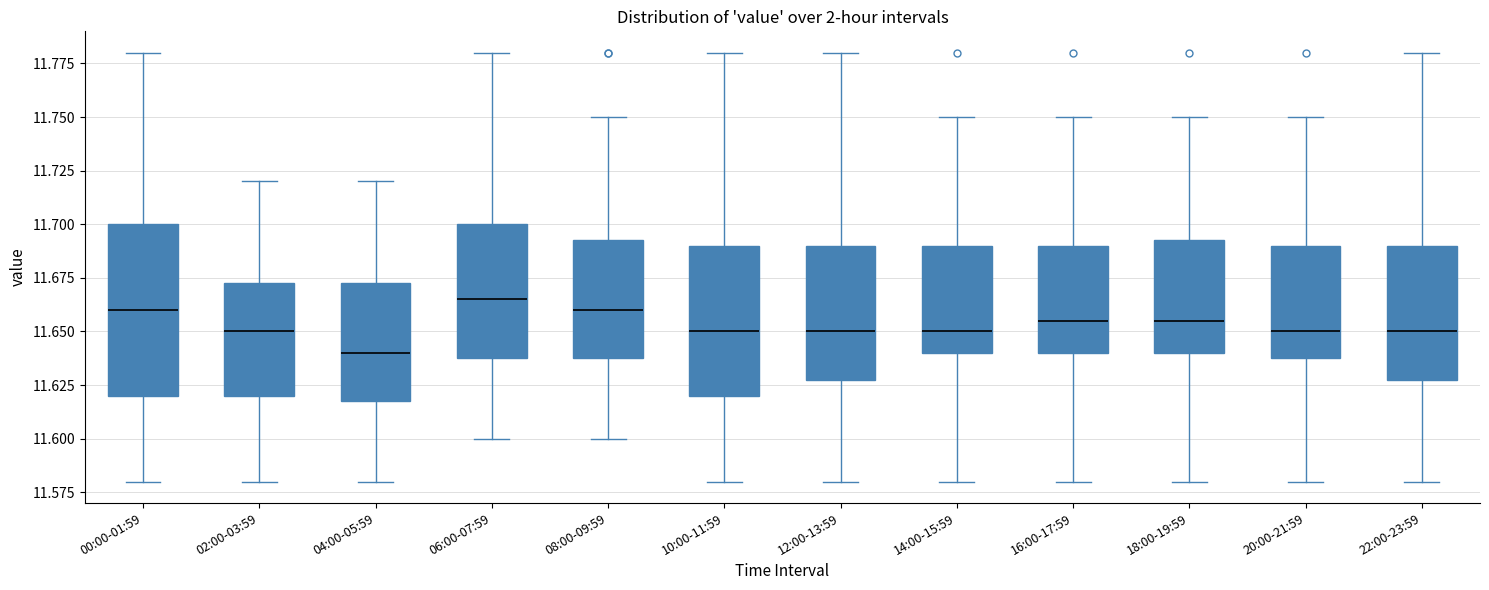

Reading left to right, read every box against the y-axis: the position of its median line, the range the box covers, and the ends of its whiskers. The values are not printed on the chart, so give them approximately, as read against the axis.

00:00-01:59: median 11.660, box 11.620 to 11.700, whiskers 11.580 to 11.780
02:00-03:59: median 11.650, box 11.620 to 11.675, whiskers 11.580 to 11.720
04:00-05:59: median 11.640, box 11.620 to 11.675, whiskers 11.580 to 11.720
06:00-07:59: median 11.665, box 11.640 to 11.700, whiskers 11.600 to 11.780
08:00-09:59: median 11.660, box 11.640 to 11.695, whiskers 11.600 to 11.750
10:00-11:59: median 11.650, box 11.620 to 11.690, whiskers 11.580 to 11.780
12:00-13:59: median 11.650, box 11.630 to 11.690, whiskers 11.580 to 11.780
14:00-15:59: median 11.650, box 11.640 to 11.690, whiskers 11.580 to 11.750
16:00-17:59: median 11.655, box 11.640 to 11.690, whiskers 11.580 to 11.750
18:00-19:59: median 11.655, box 11.640 to 11.695, whiskers 11.580 to 11.750
20:00-21:59: median 11.650, box 11.640 to 11.690, whiskers 11.580 to 11.750
22:00-23:59: median 11.650, box 11.630 to 11.690, whiskers 11.580 to 11.780